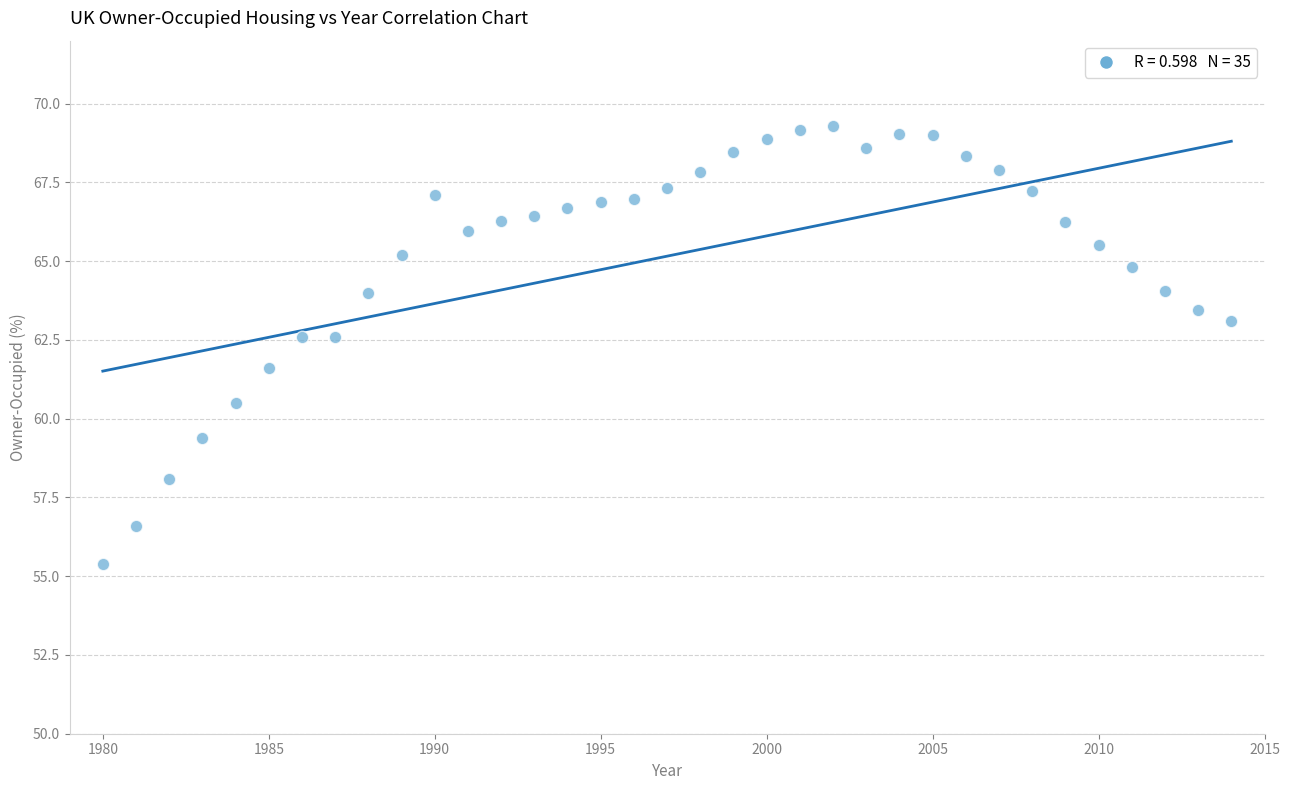

What is the range of Y values (max minus min)?

13.9